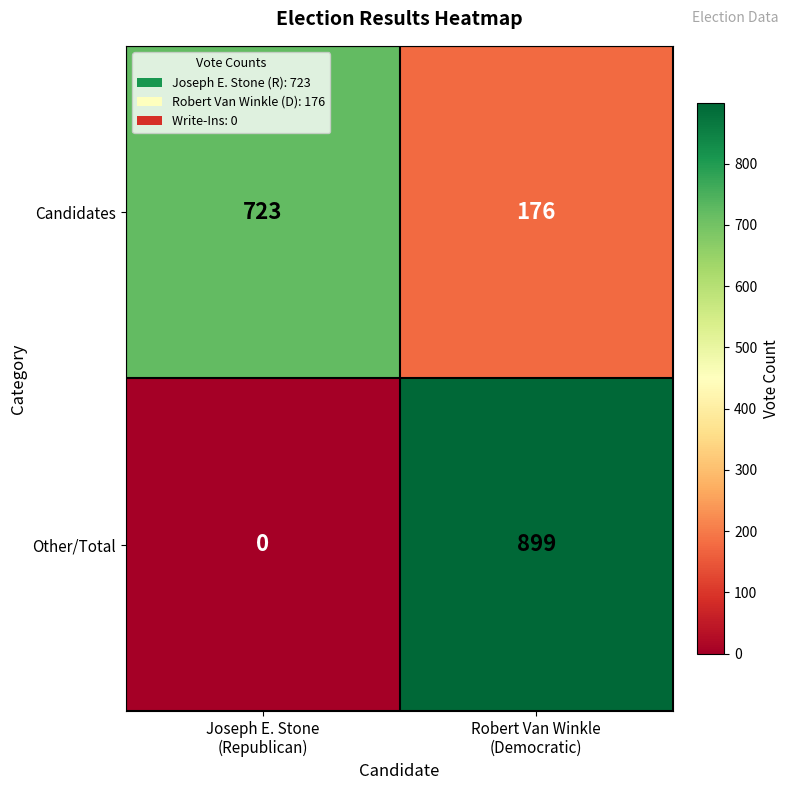

List the series in order of their peak value, lowest first.

Candidates, Other/Total